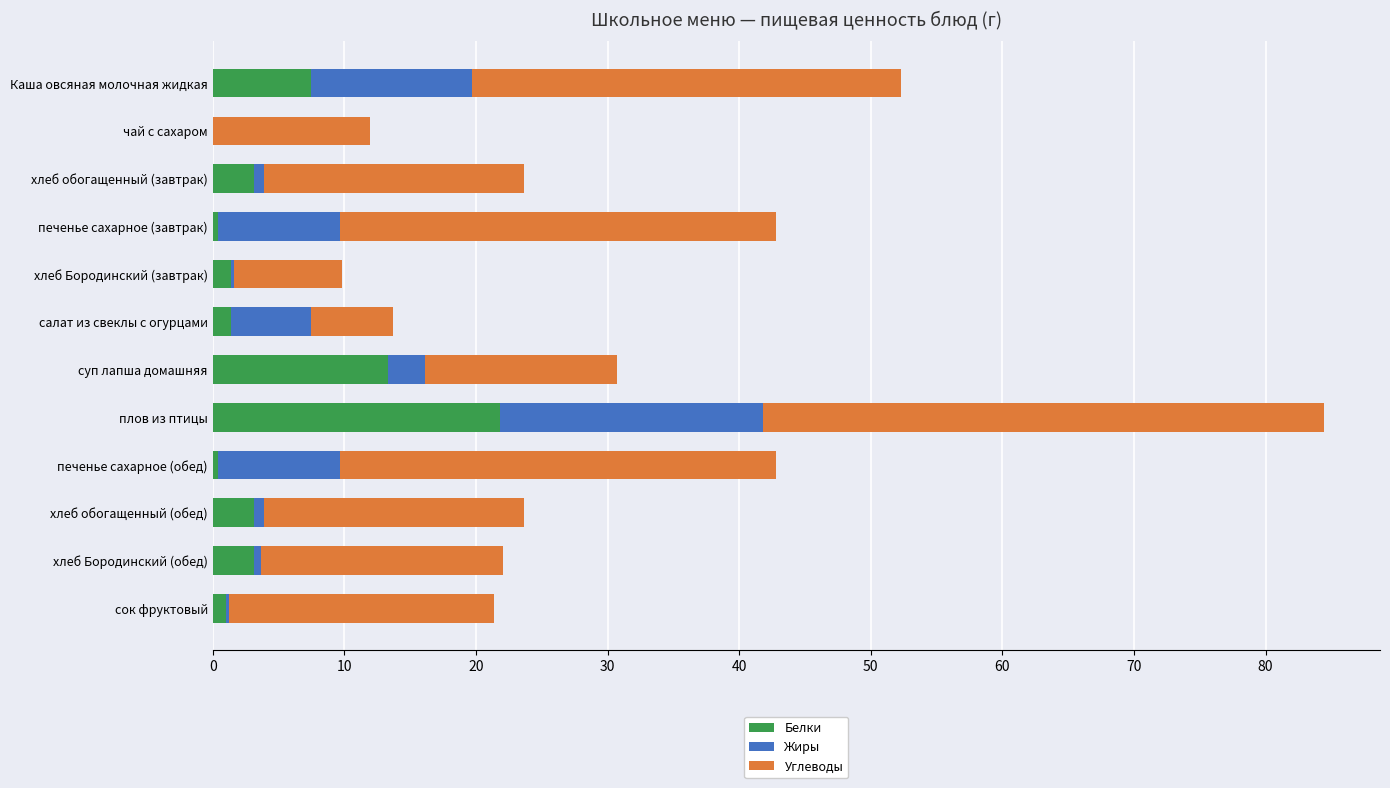

What are all the series names shown in the legend?

Белки, Жиры, Углеводы